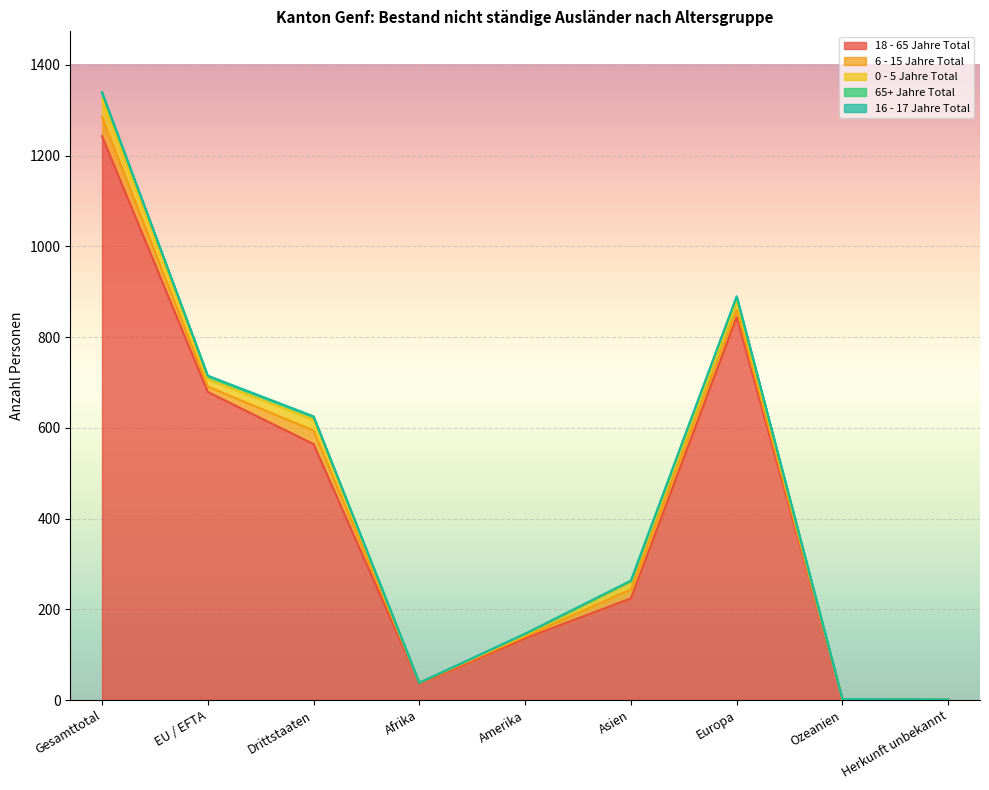

Count the 65+ Jahre Total values in the range 0 to 7.

7